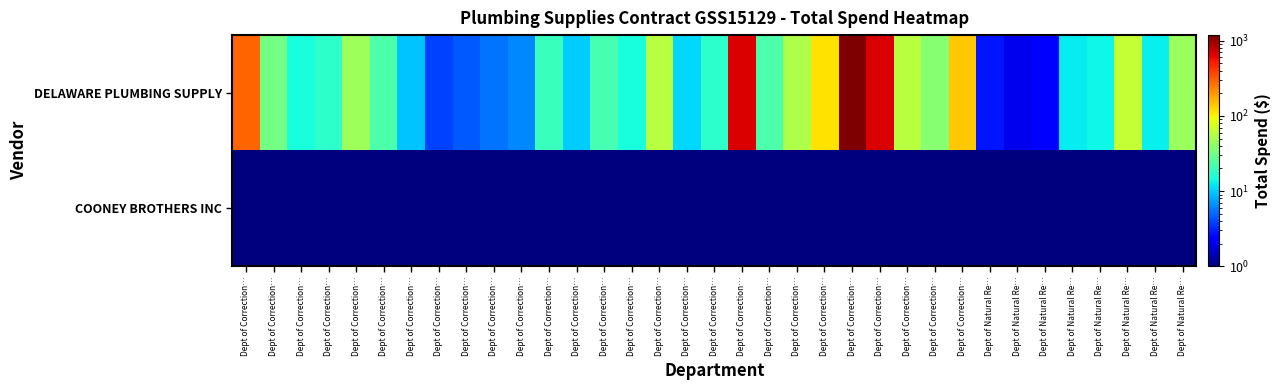

What is the spread (max minus min) of values at Dept of Correction…?

297.5